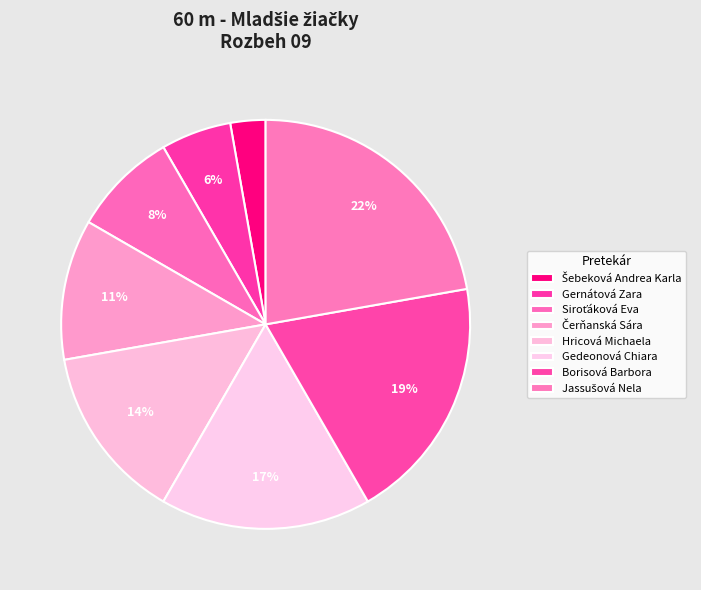

How many segments does this pie chart have?

8